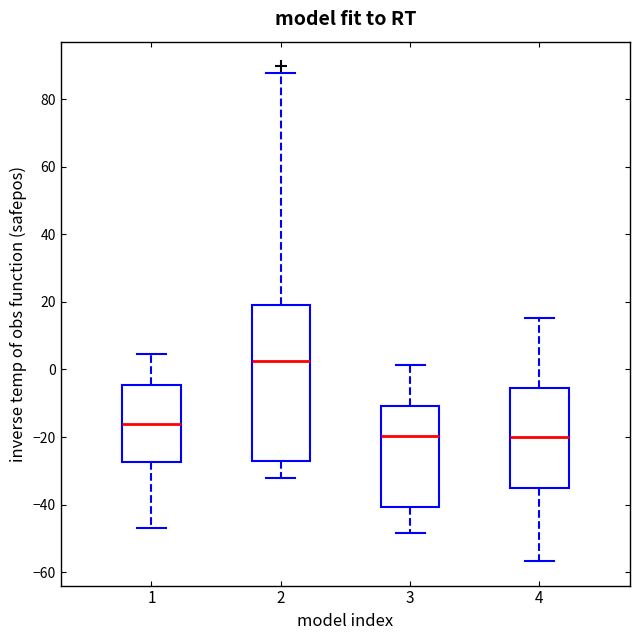

Reading left to right, read every box against the y-axis: the position of its median line, the range the box covers, and the ends of its whiskers. The values are not printed on the chart, so give them approximately, as read against the axis.

1: median -16, box -28 to -4, whiskers -46 to 4
2: median 2, box -28 to 18, whiskers -32 to 88
3: median -20, box -40 to -10, whiskers -48 to 2
4: median -20, box -36 to -6, whiskers -56 to 16